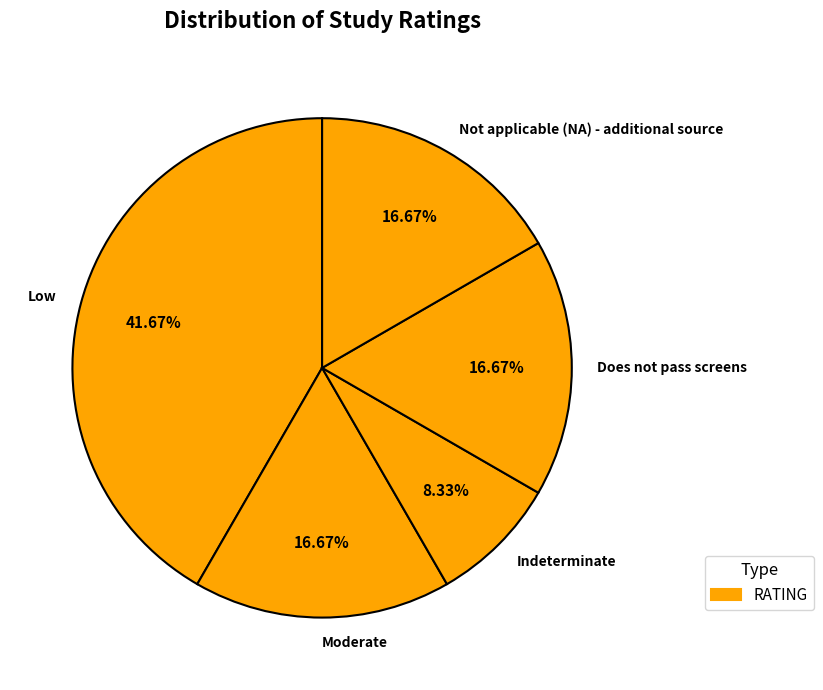

What is the ratio of the value at Does not pass screens to the value at Low?

0.4